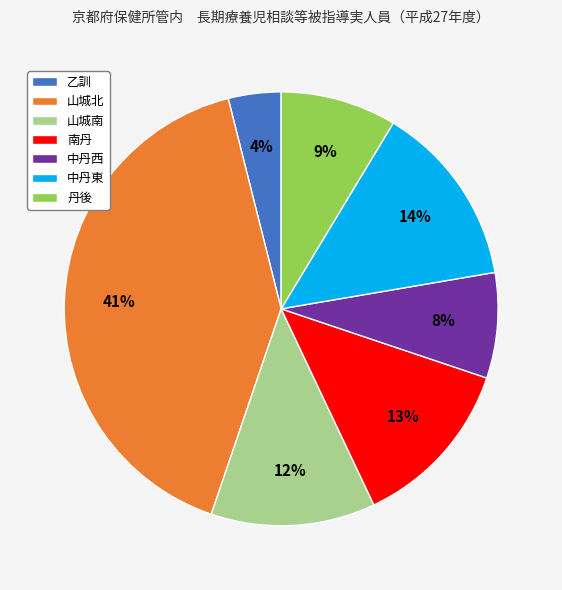

Is it true that 山城南 is 3% of the pie?

False